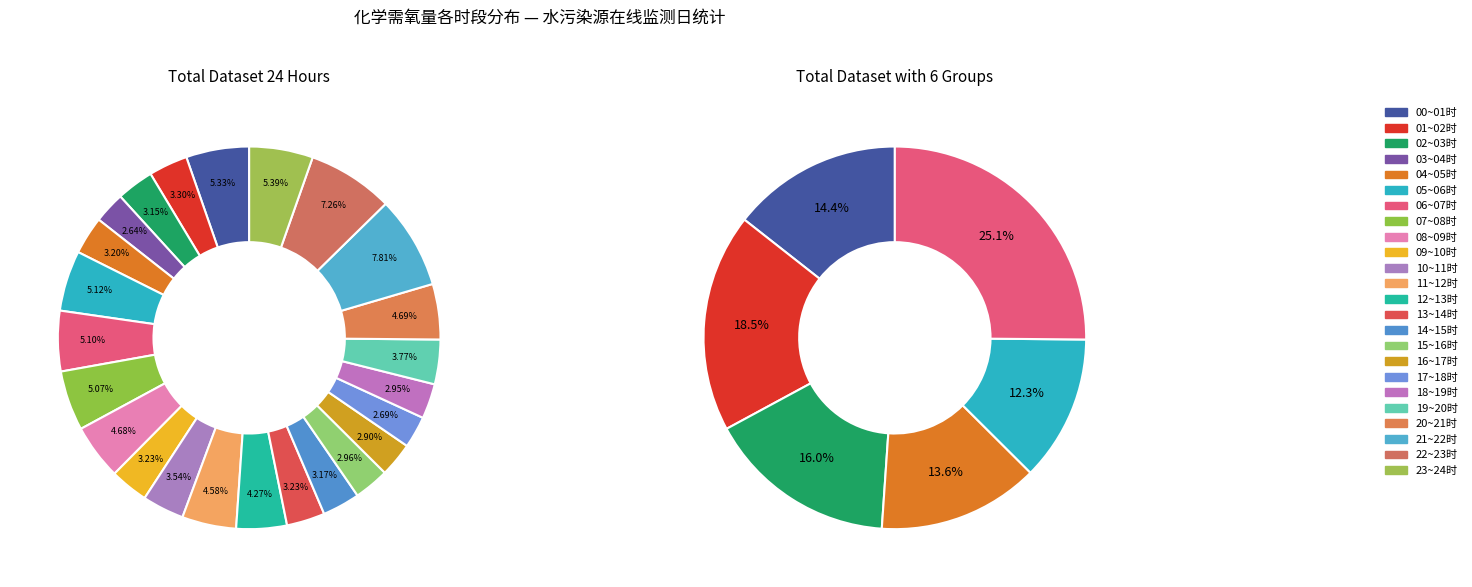

To the nearest percent, what percentage of the pie is 04~05时?

3%